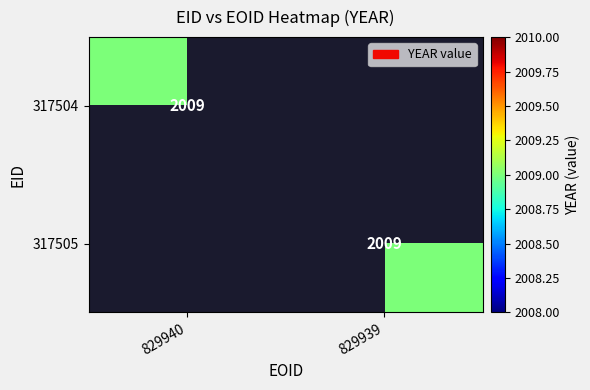

The value of 317504 at 829940 is 2009. True or false?

True